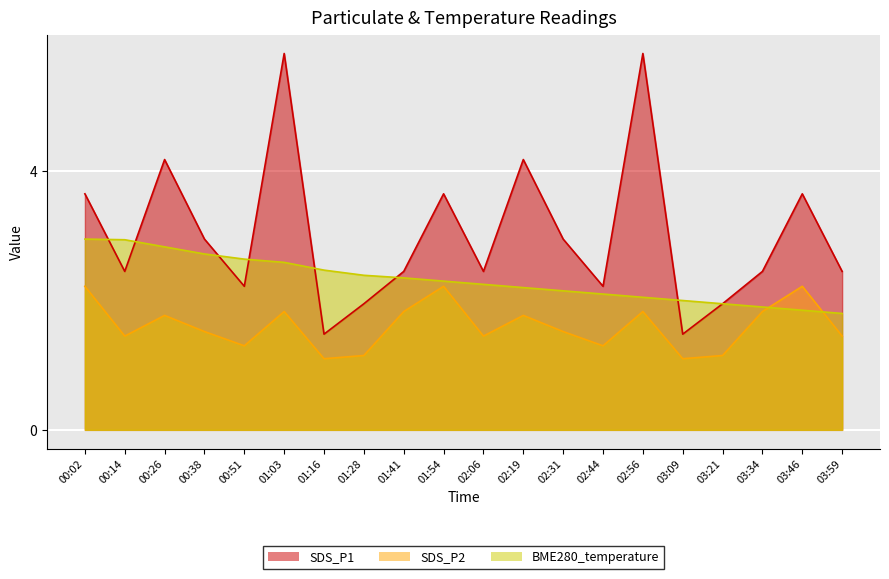

Reading left to right, extract all data points from this chart.

SDS_P1: 00:02=3.6	00:14=2.5	00:26=4.2	00:38=3.0	00:51=2.2	01:03=5.8	01:16=1.5	01:28=1.9	01:41=2.5	01:54=3.6	02:06=2.5	02:19=4.2	02:31=3.0	02:44=2.2	02:56=5.8	03:09=1.5	03:21=1.9	03:34=2.5	03:46=3.6	03:59=2.5
SDS_P2: 00:02=2.2	00:14=1.4	00:26=1.8	00:38=1.5	00:51=1.3	01:03=1.8	01:16=1.1	01:28=1.1	01:41=1.8	01:54=2.2	02:06=1.4	02:19=1.8	02:31=1.5	02:44=1.3	02:56=1.8	03:09=1.1	03:21=1.1	03:34=1.8	03:46=2.2	03:59=1.4
BME280_temperature: 00:02=2.9	00:14=2.9	00:26=2.8	00:38=2.7	00:51=2.6	01:03=2.6	01:16=2.5	01:28=2.4	01:41=2.3	01:54=2.3	02:06=2.2	02:19=2.2	02:31=2.2	02:44=2.1	02:56=2.1	03:09=2.0	03:21=1.9	03:34=1.9	03:46=1.8	03:59=1.8